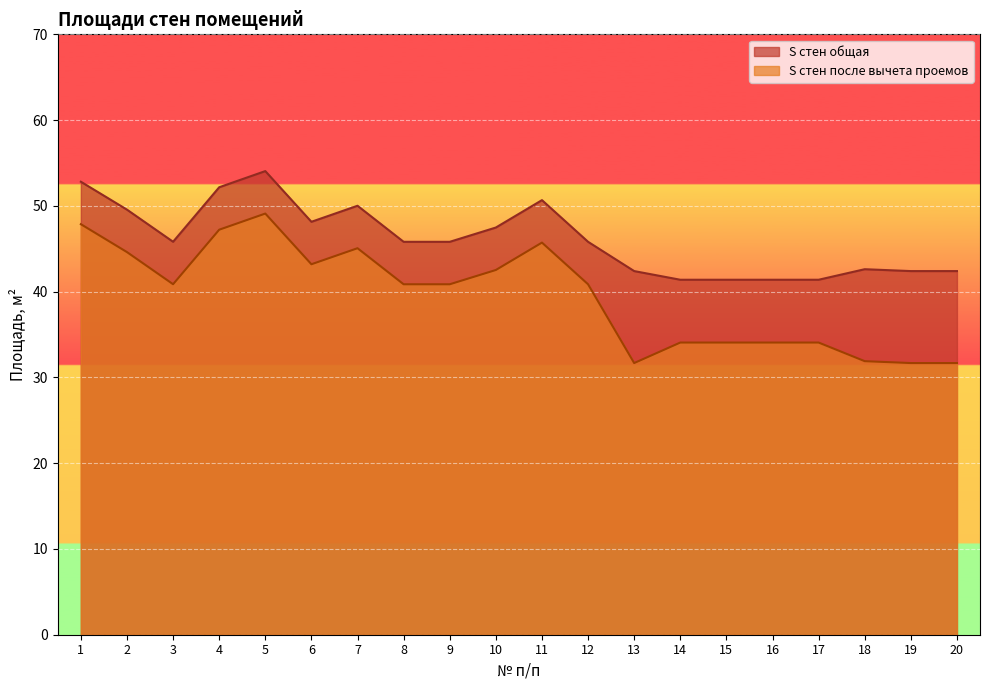

What is the sum of the S стен общая values at 10 and 14?

88.9